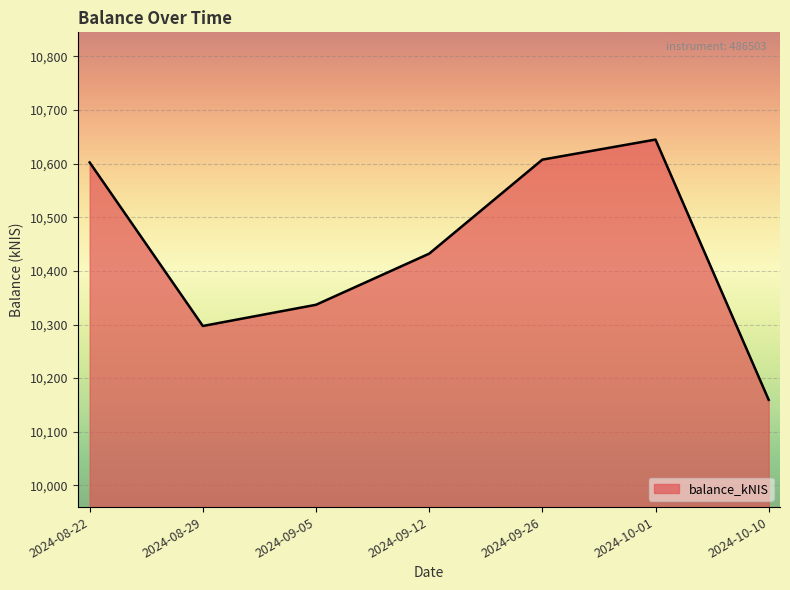

What is the average value?

10440.1